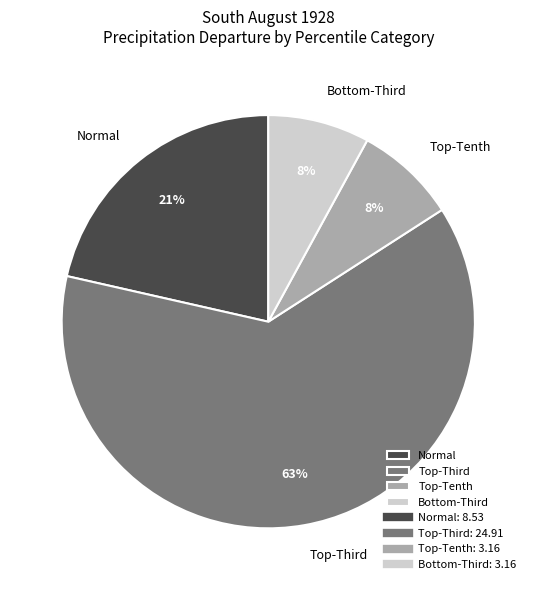

Is it true that Normal is 27% of the pie?

False